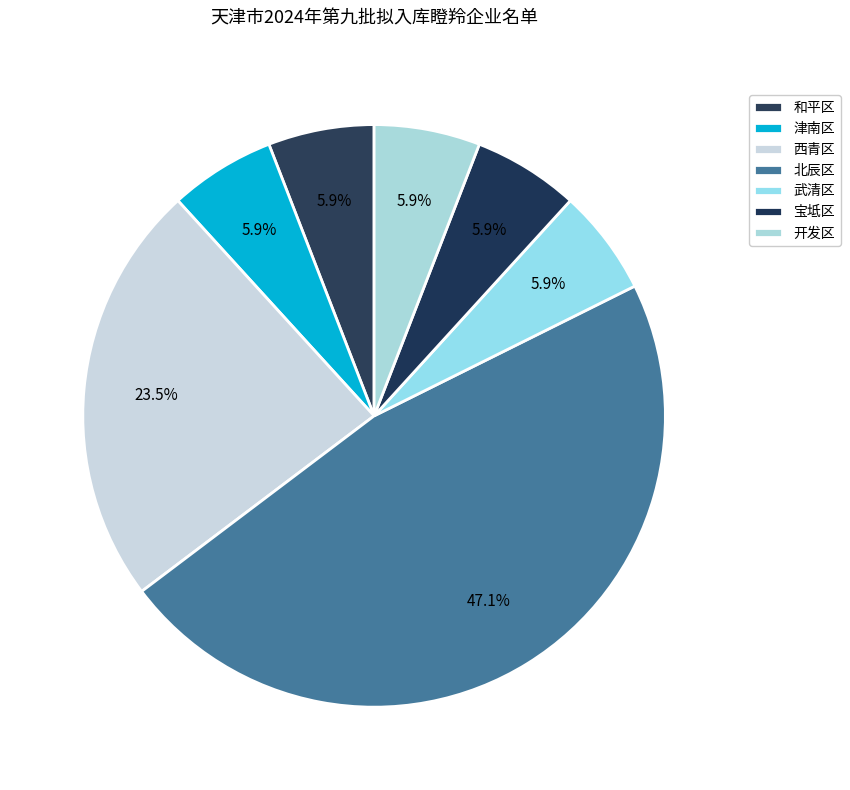

What is the ratio of the value at 武清区 to the value at 西青区?

0.2